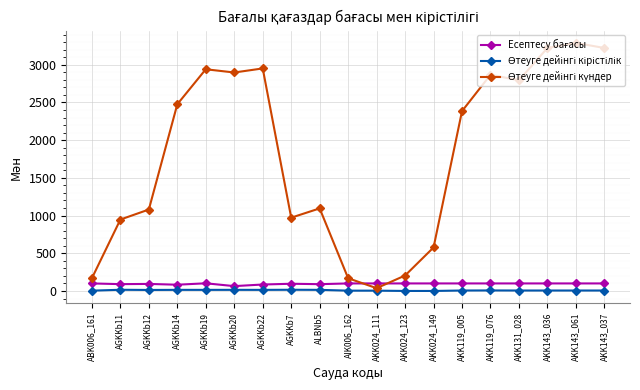

Does the chart have visible grid lines?

Yes